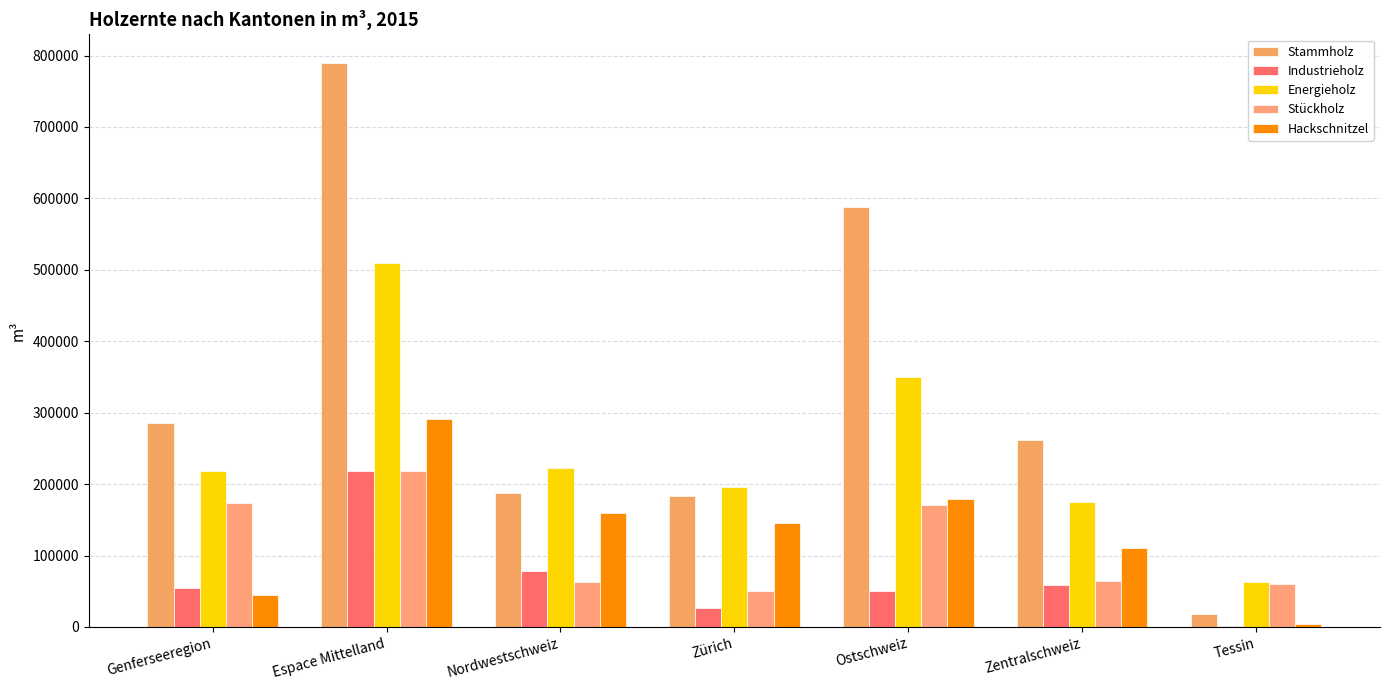

How many categories are shown in the chart?

7